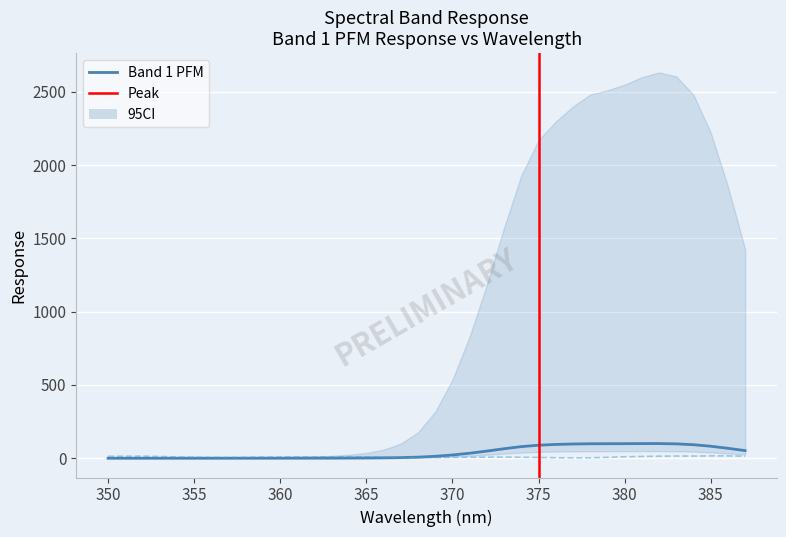

Read the Band 1 PFM value at 376.

94.0